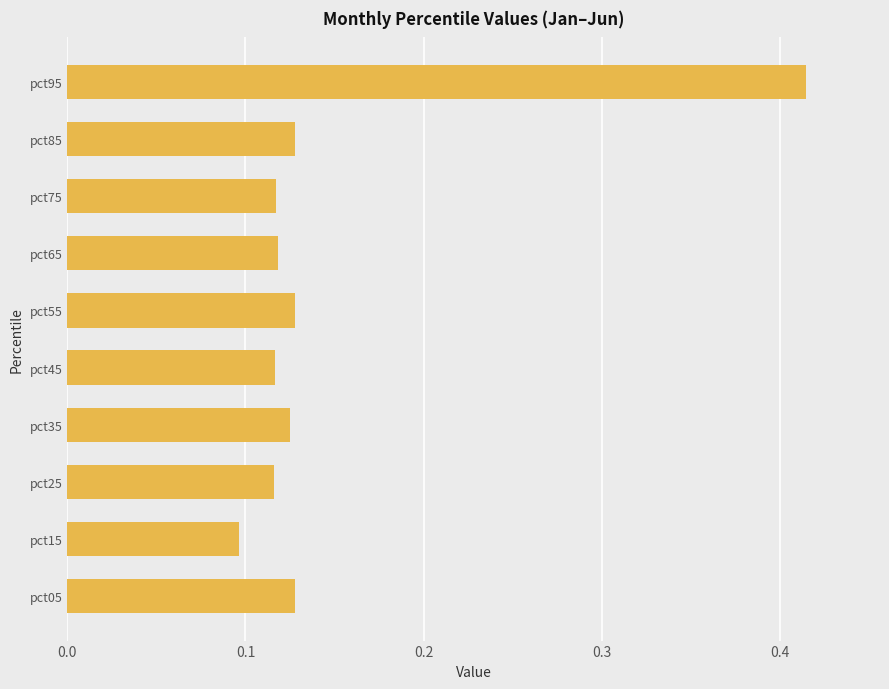

Between pct35 and pct15, which is larger?

pct35